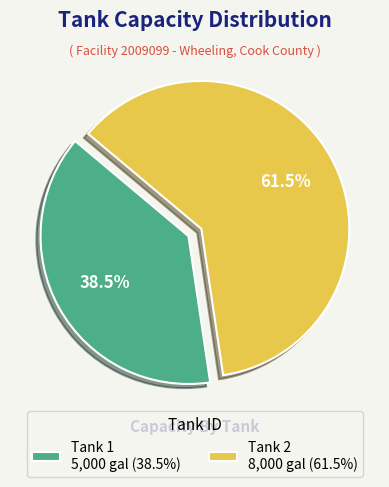

What portion of the pie excludes Tank 1?

61.5%